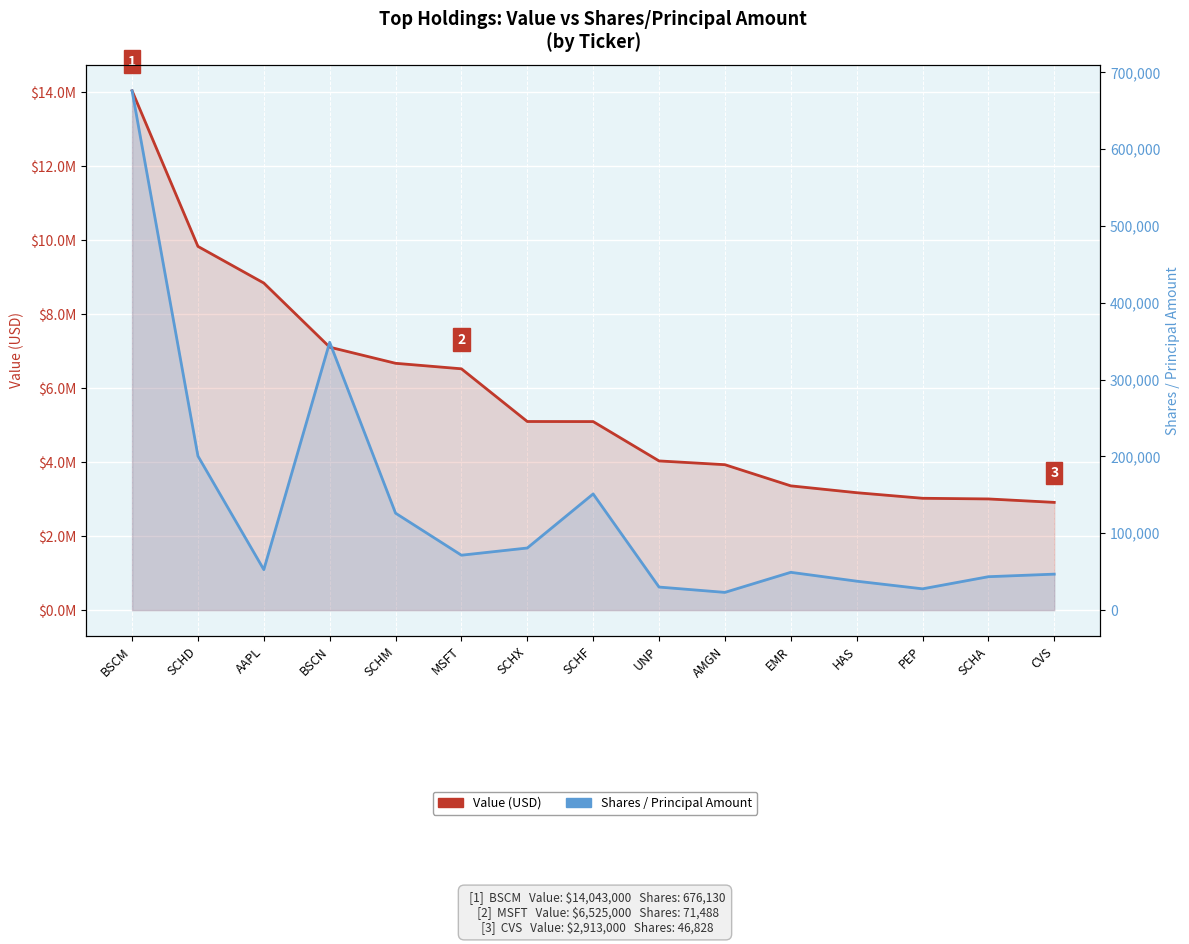

True or false: Value (USD) has more than 2 interior local peaks.

False